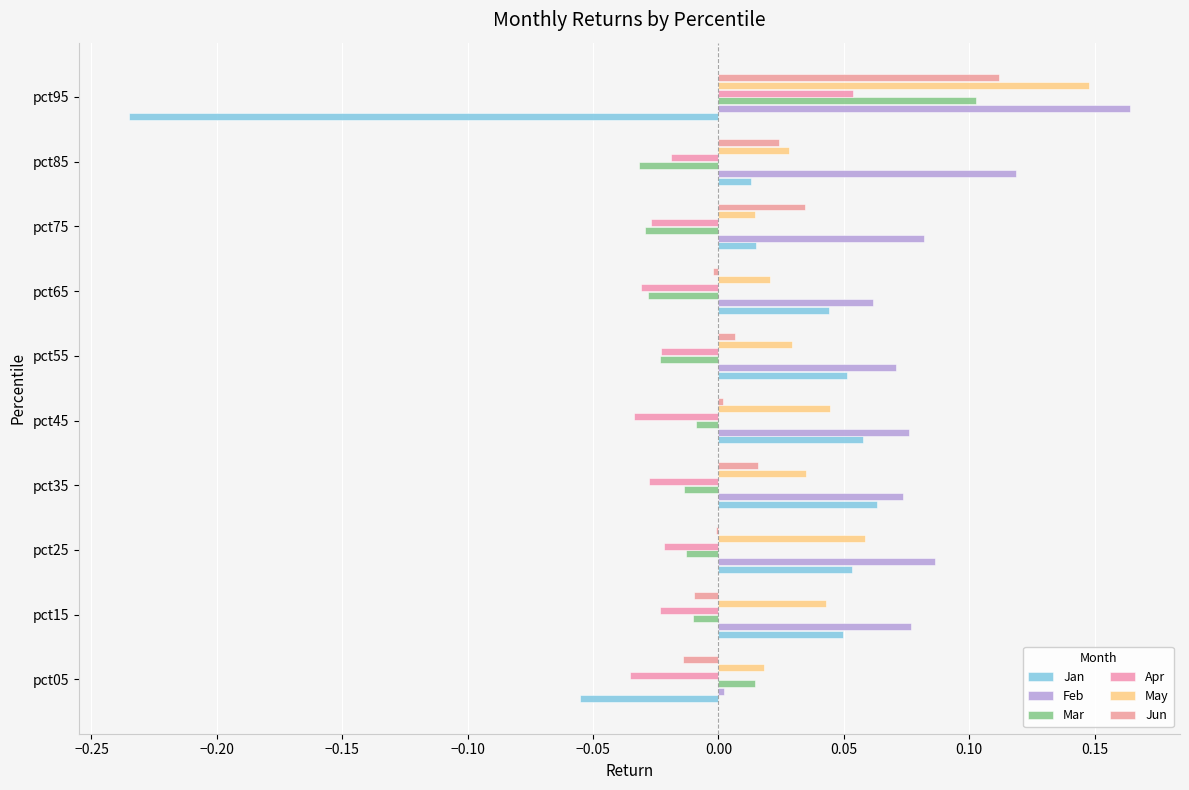

How many positive values does the Jan series have?

8